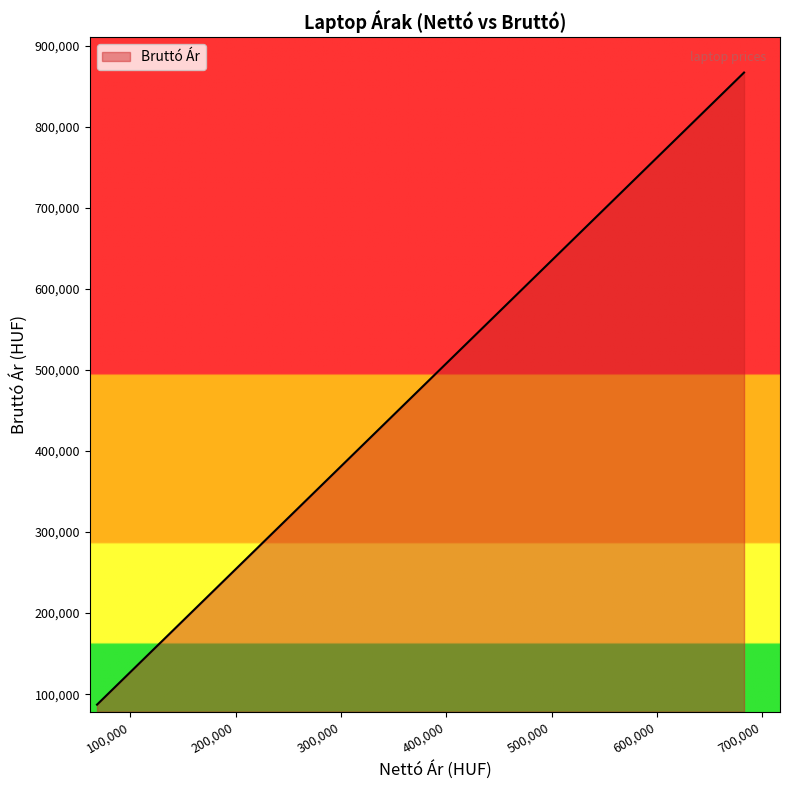

Count the number of categories in the chart.

20